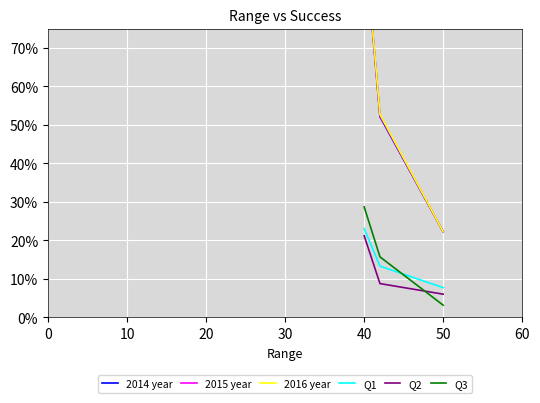

What is the average value of the Q3 series?

0.2